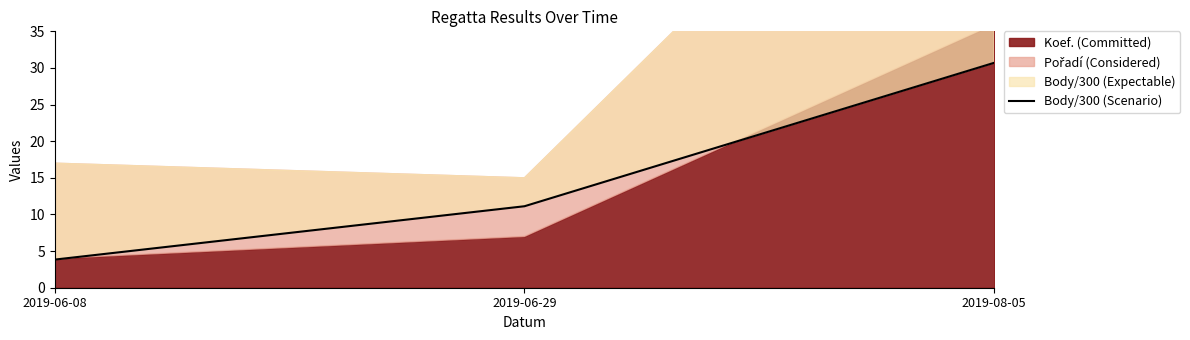

What is the ratio of the value at 2019-06-08 to the value at 2019-06-29?

0.3